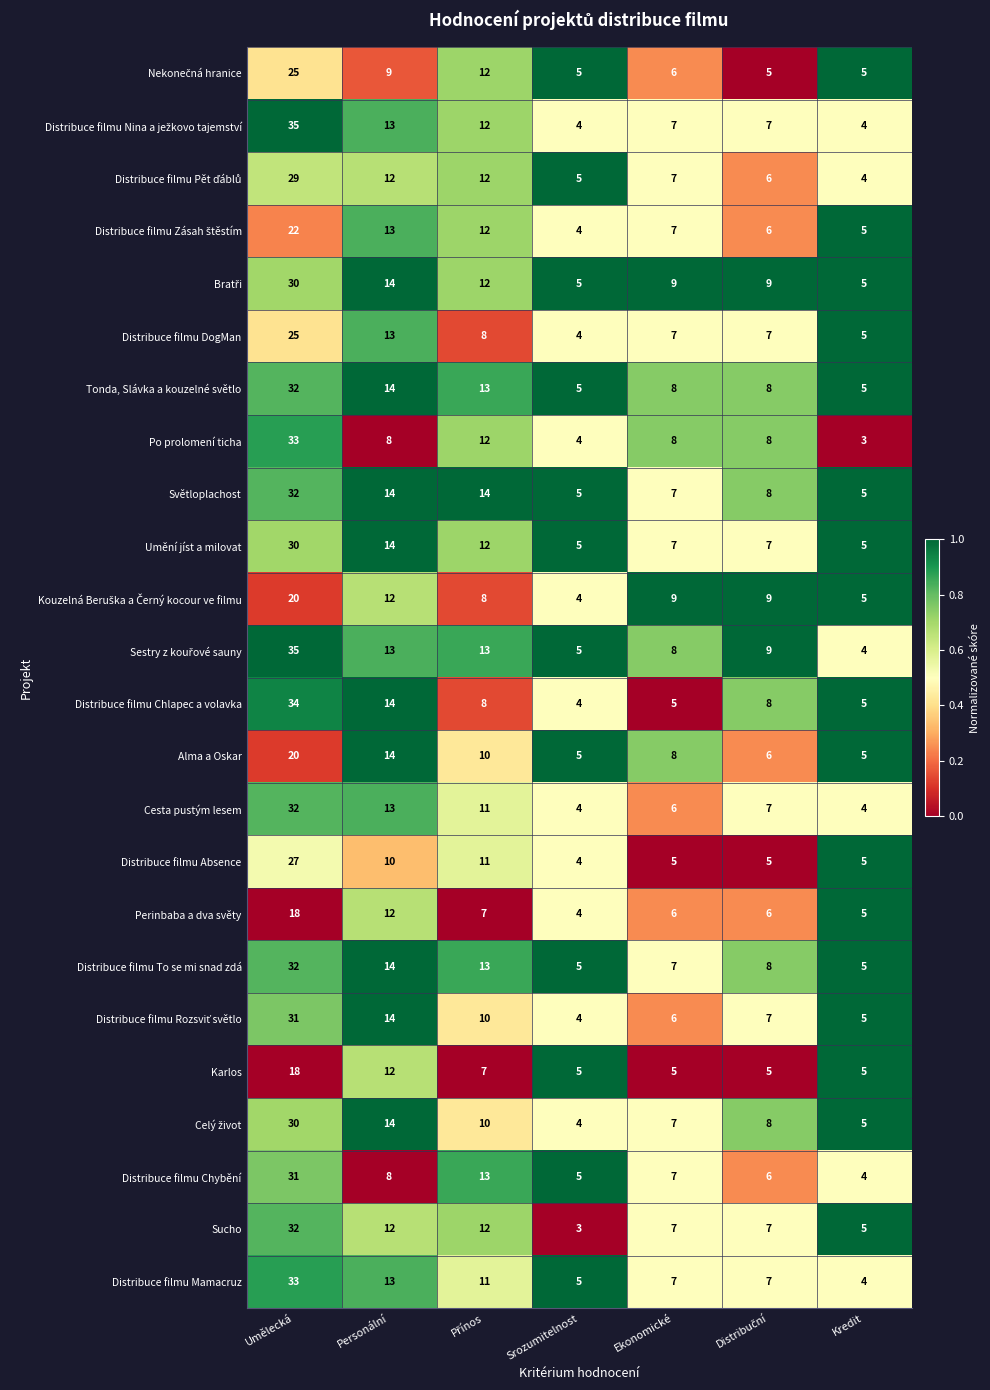

Which category has the lowest value in the Po prolomení ticha series?

Kredit